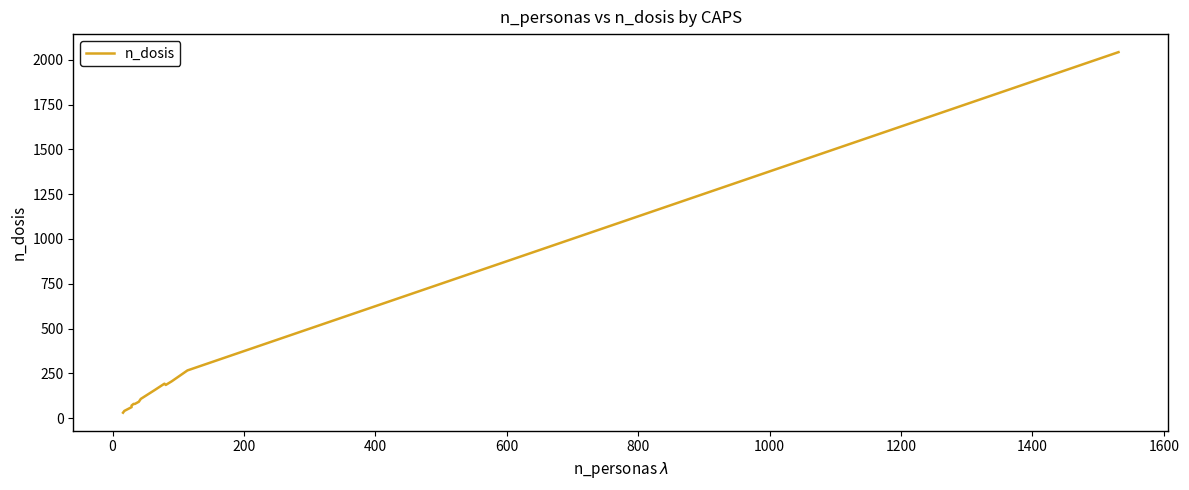

What is the minimum value shown in the chart?

30